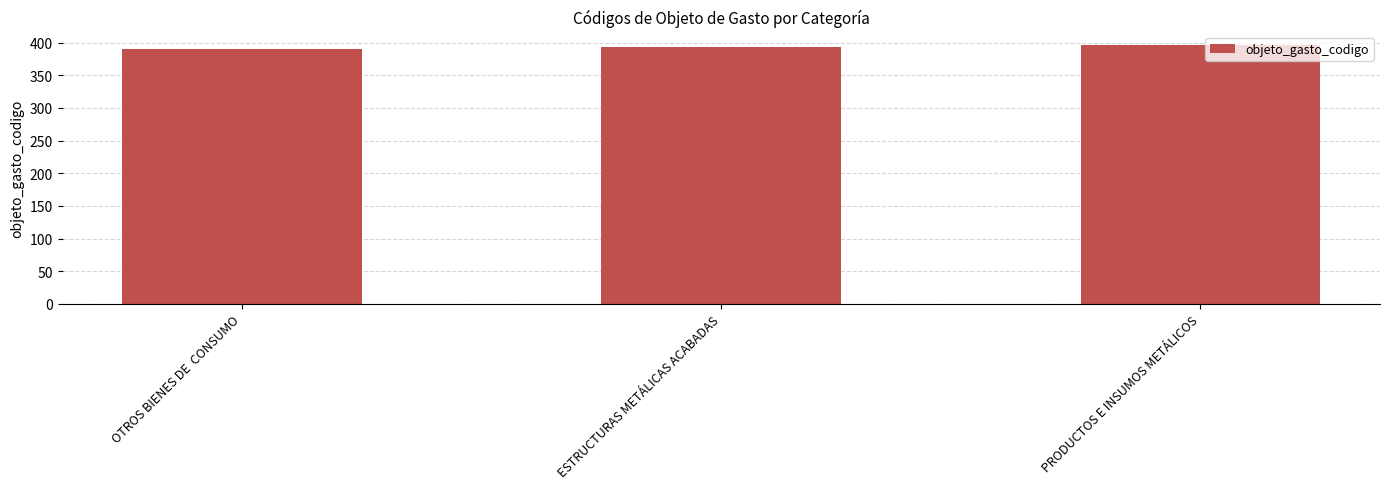

What is the minimum value shown in the chart?

390